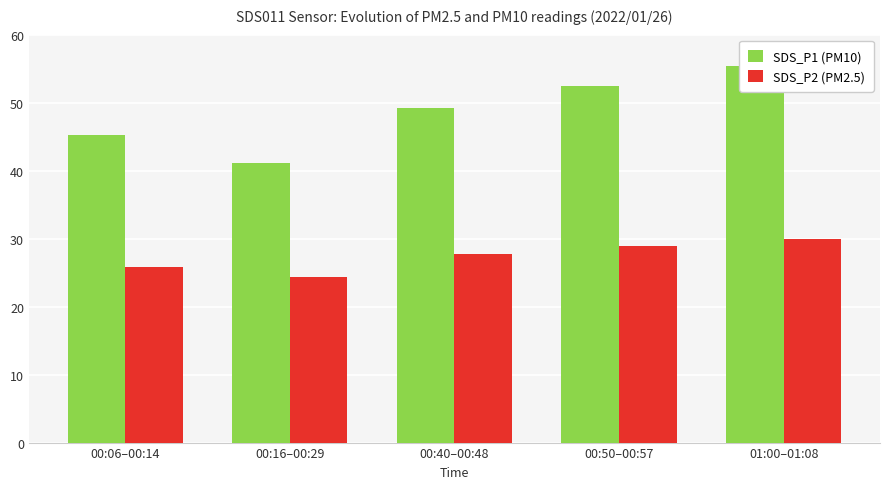

Count the number of categories in the chart.

5